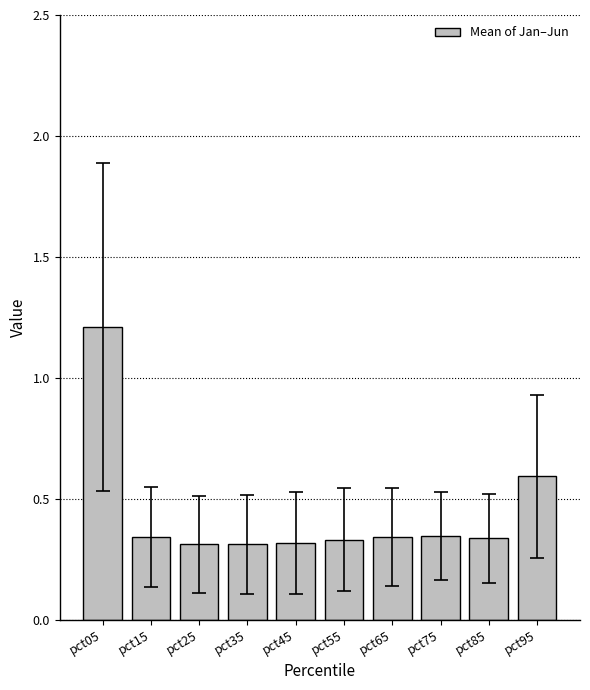

What is the value of the 10th bar from the left?

0.6